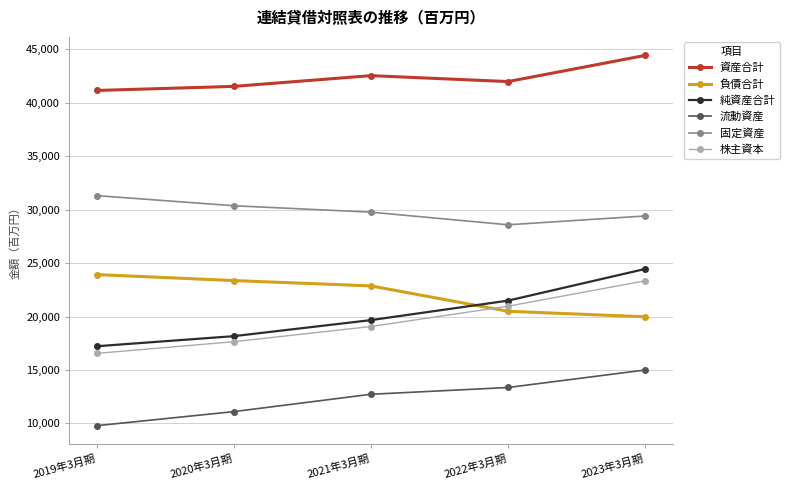

What is the label of the 2nd point from the right?

2022年3月期